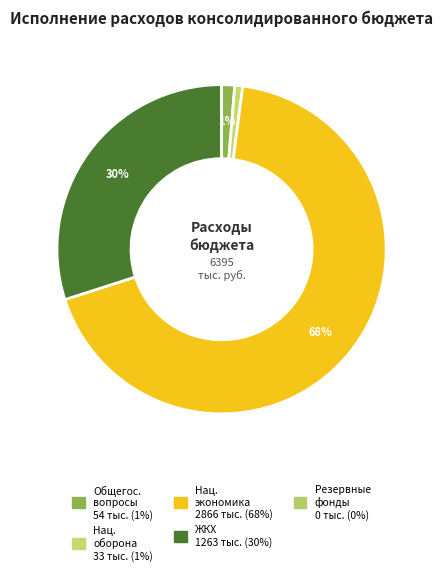

What is the smallest slice in the pie chart?

Резервные фонды